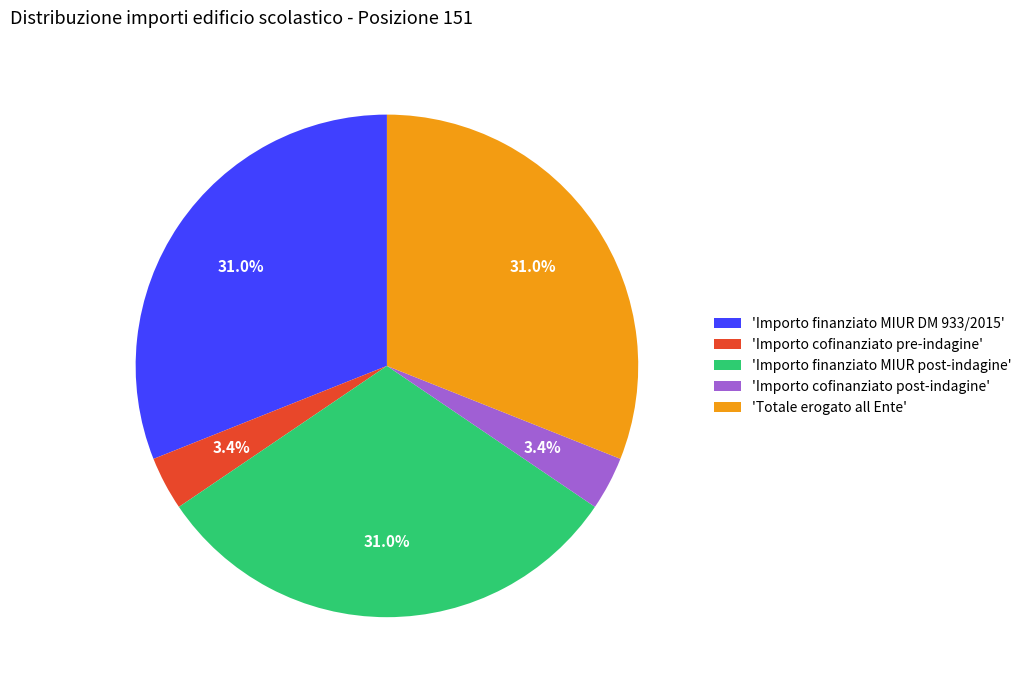

Is there a majority slice in this chart?

No